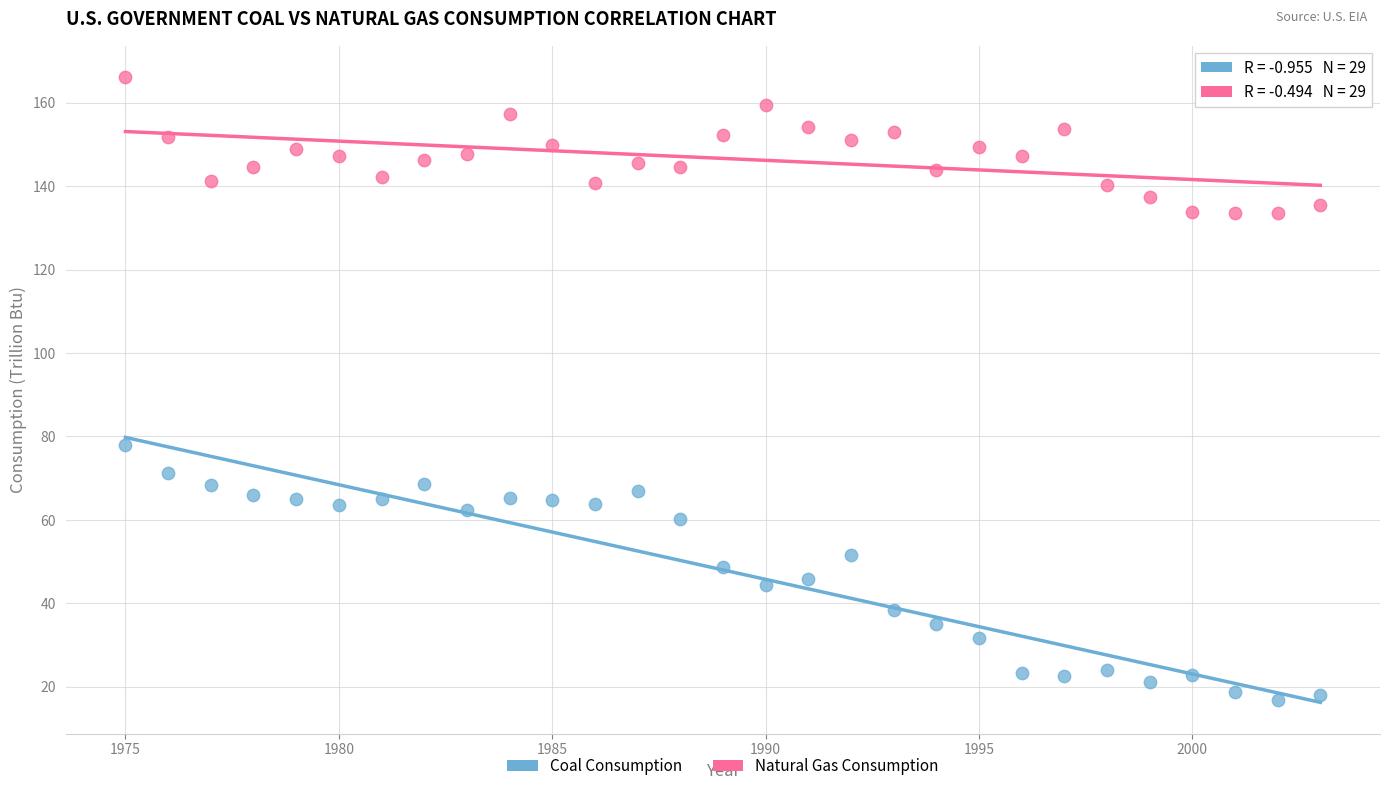

Which series contains the highest Y value?

Natural Gas Consumption